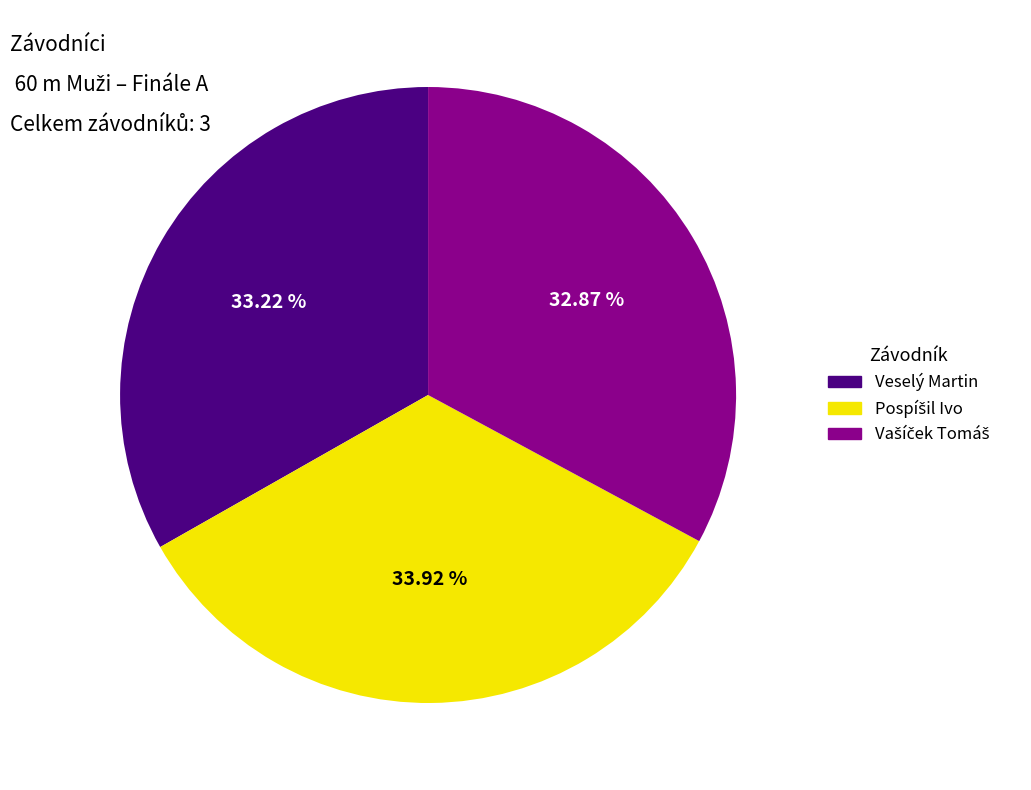

Does any single category account for the majority?

No